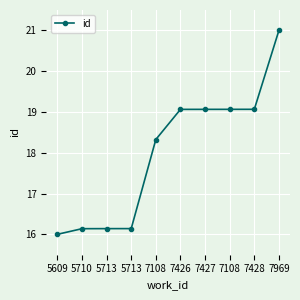

What is the average value?

18.0